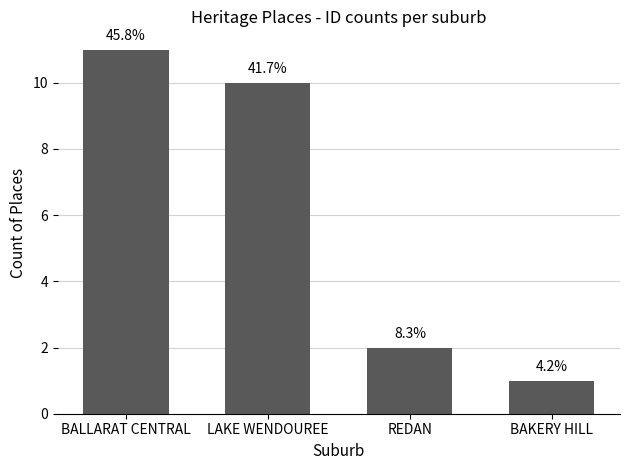

How many bars are there in total?

4